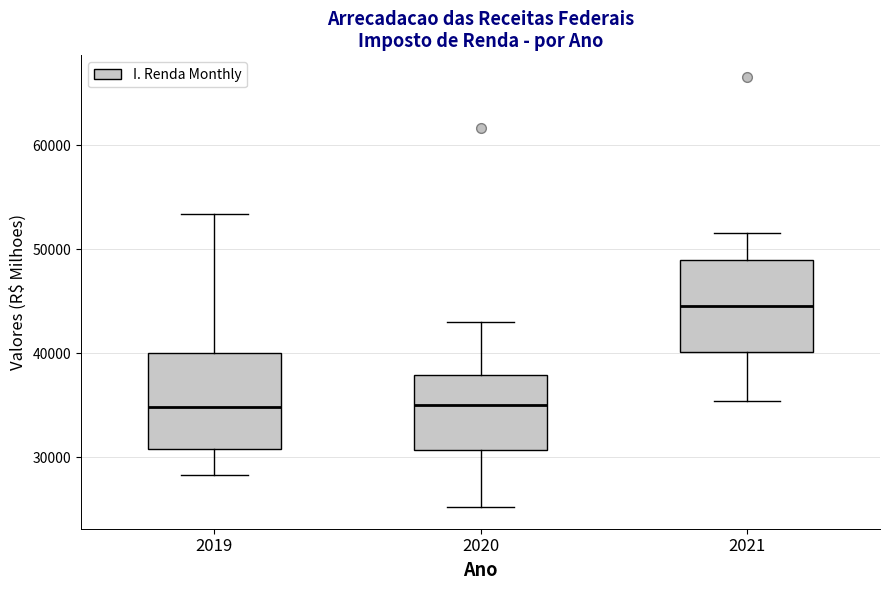

Where does the median line of the box at x = 2020 sit on the y-axis? The values are not printed on the chart, so give them approximately, as read against the axis.

35000